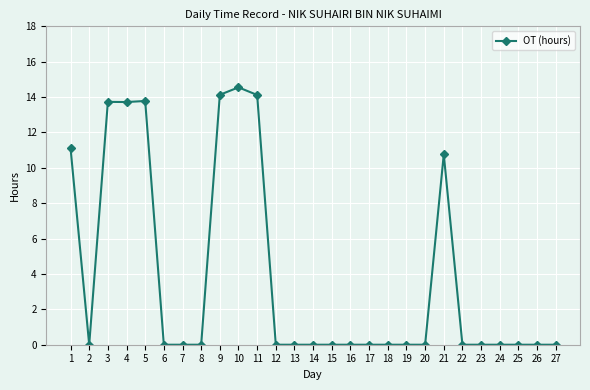

At which label is the value closest to 7?

21